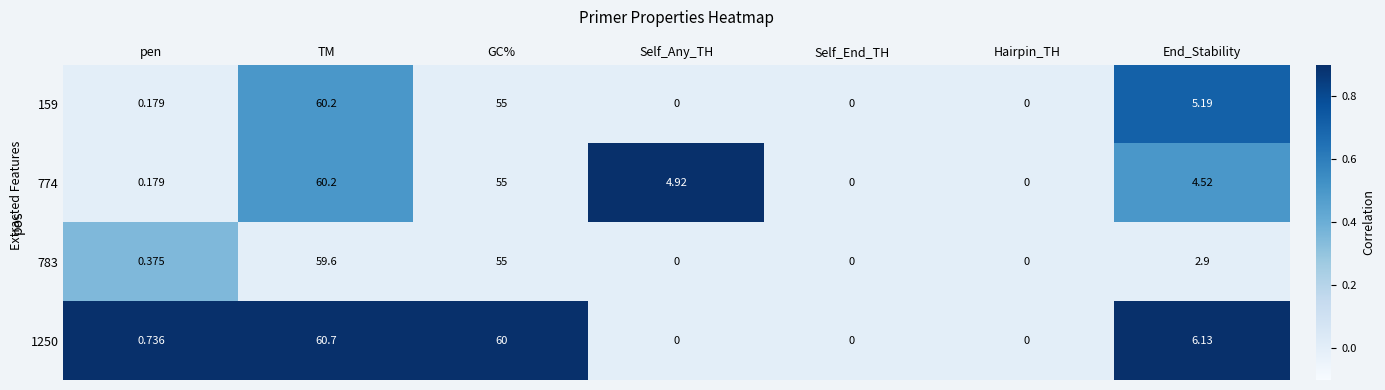

Is the value of 783 at End_Stability greater than the value of 774 at TM?

No